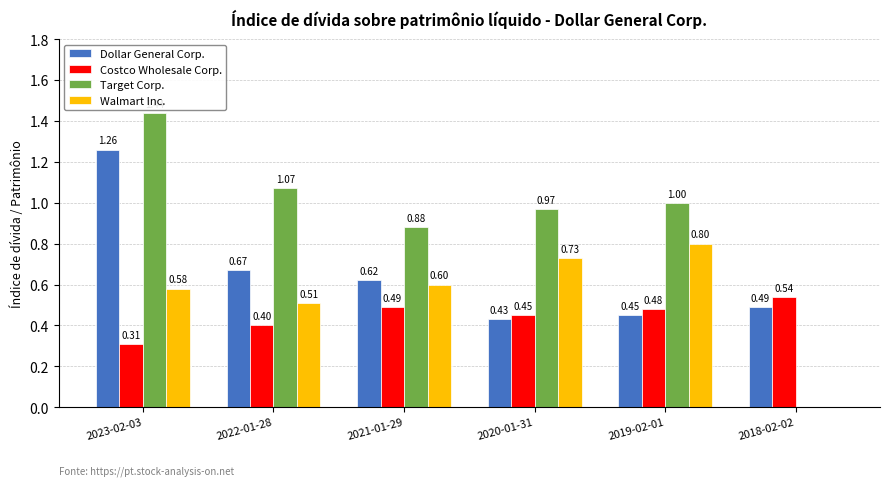

Is the value of Costco Wholesale Corp. at 2020-01-31 greater than the value of Dollar General Corp. at 2023-02-03?

No